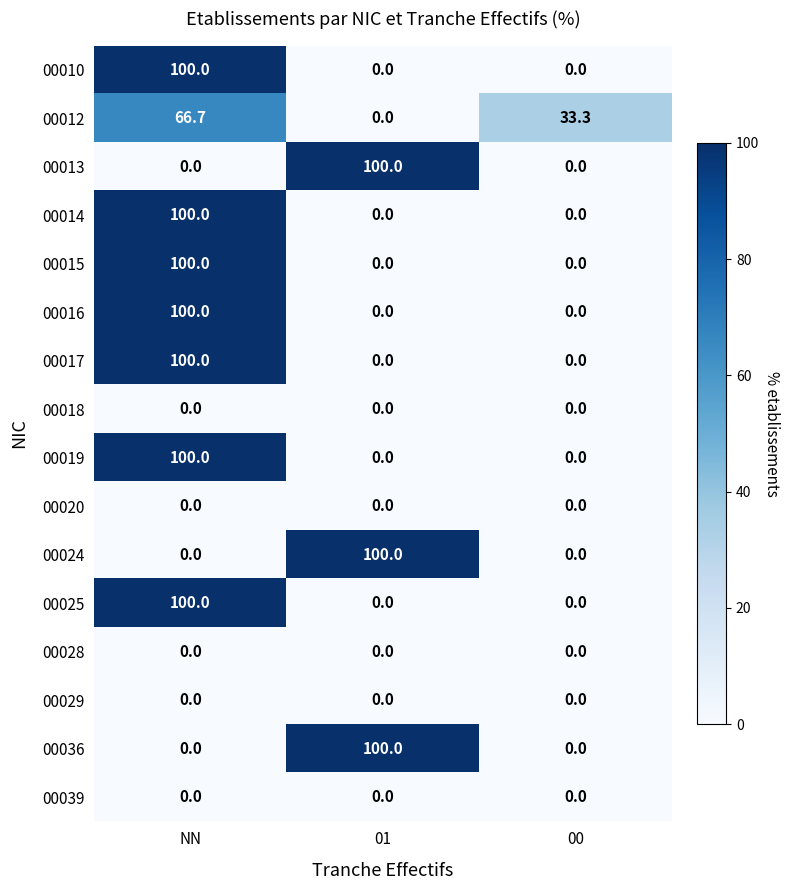

Which category has the highest value in the 00015 series?

NN